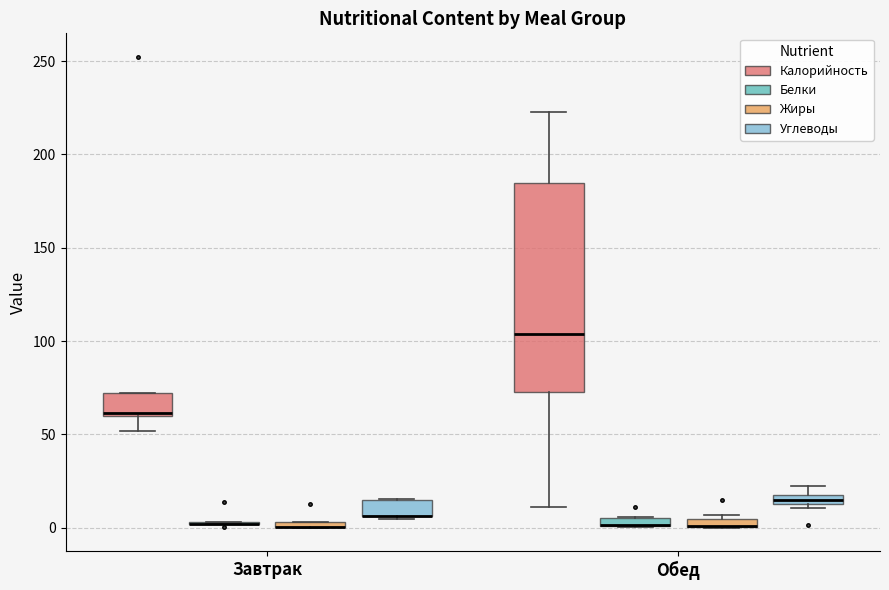

Comparing the boxes themselves (not the whiskers), which one is the tallest?

Обед (Калорийность)